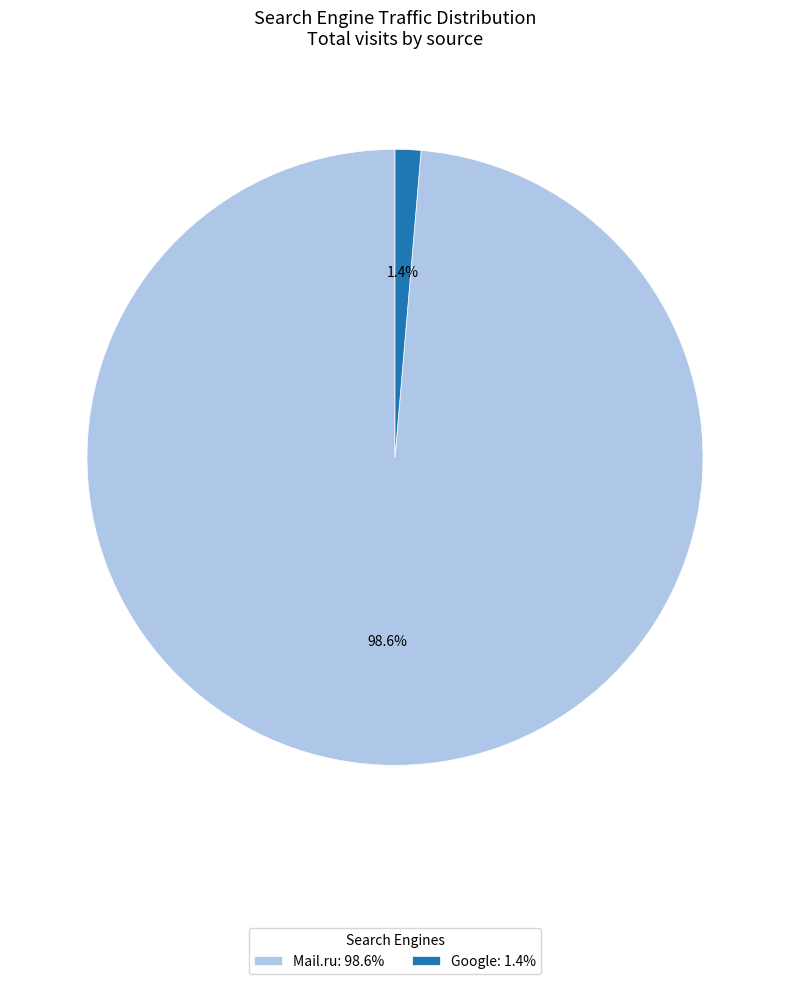

Does any single category account for the majority?

Yes